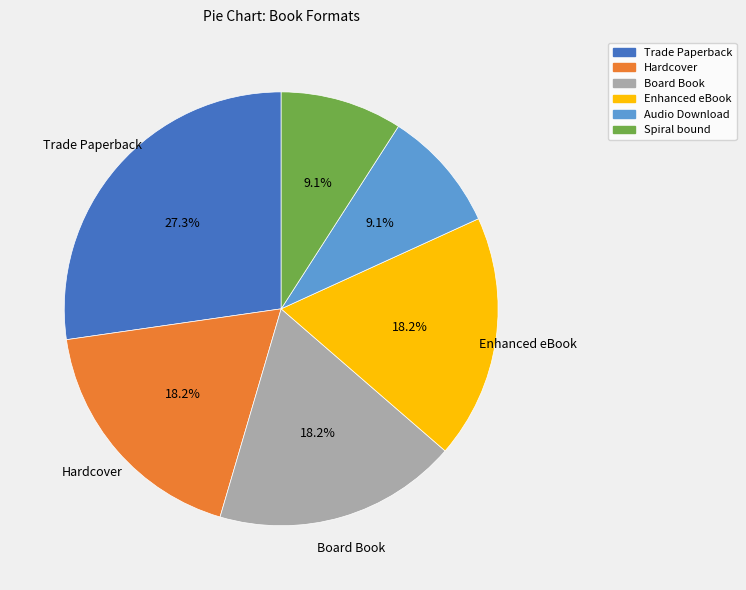

Approximately how many times larger is the value at Enhanced eBook compared to Spiral bound?

2.0